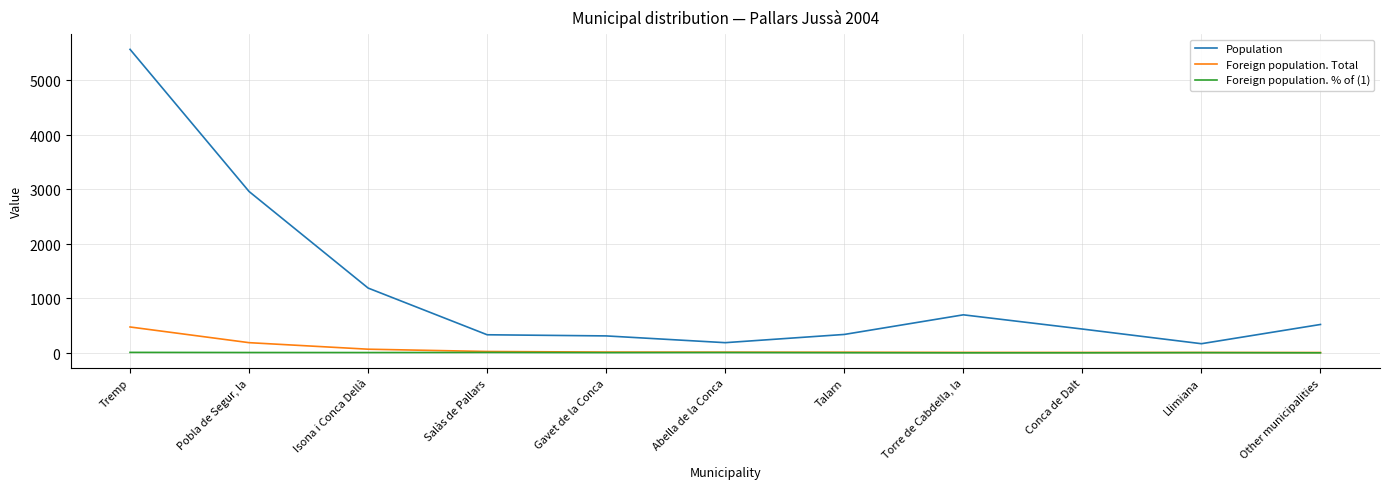

Rank the series at Torre de Cabdella, la from highest to lowest value.

Population, Foreign population. Total, Foreign population. % of (1)